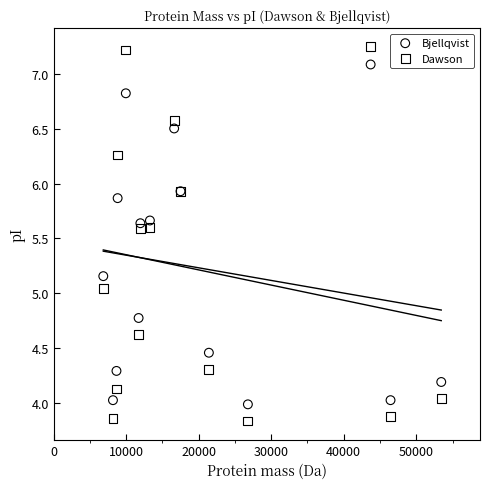

Which series reaches the maximum Y coordinate?

Dawson